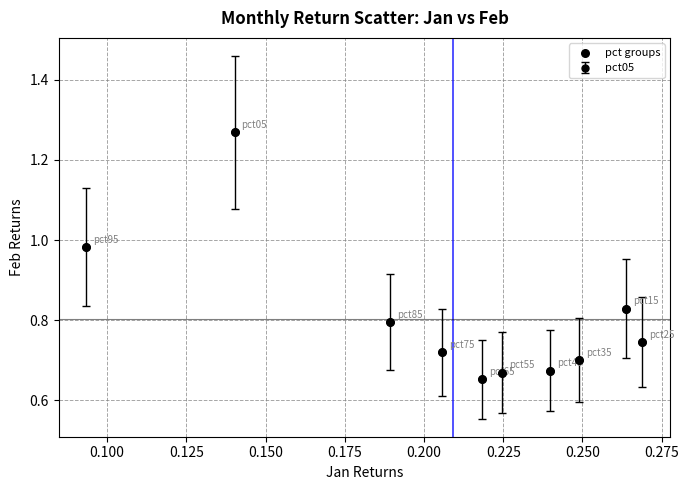

What is the range of Y values (max minus min)?

0.6